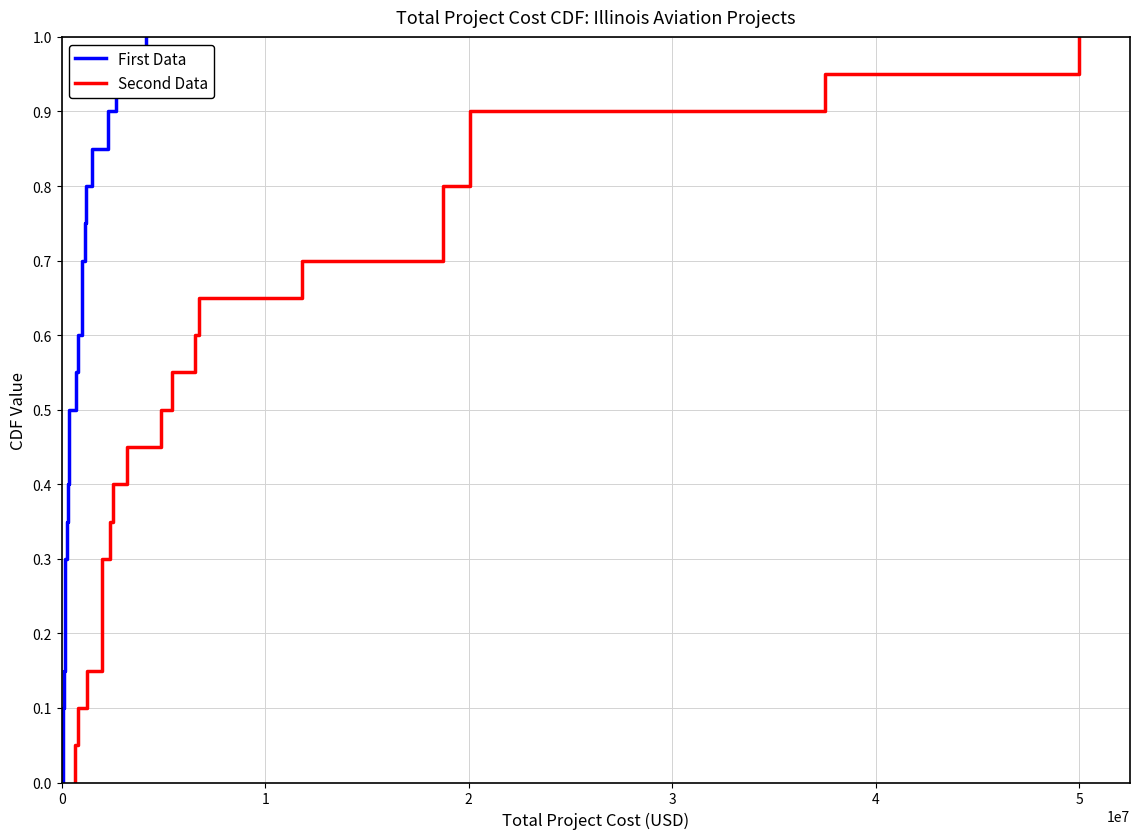

True or false: First Data has more than 1 interior local peaks.

False